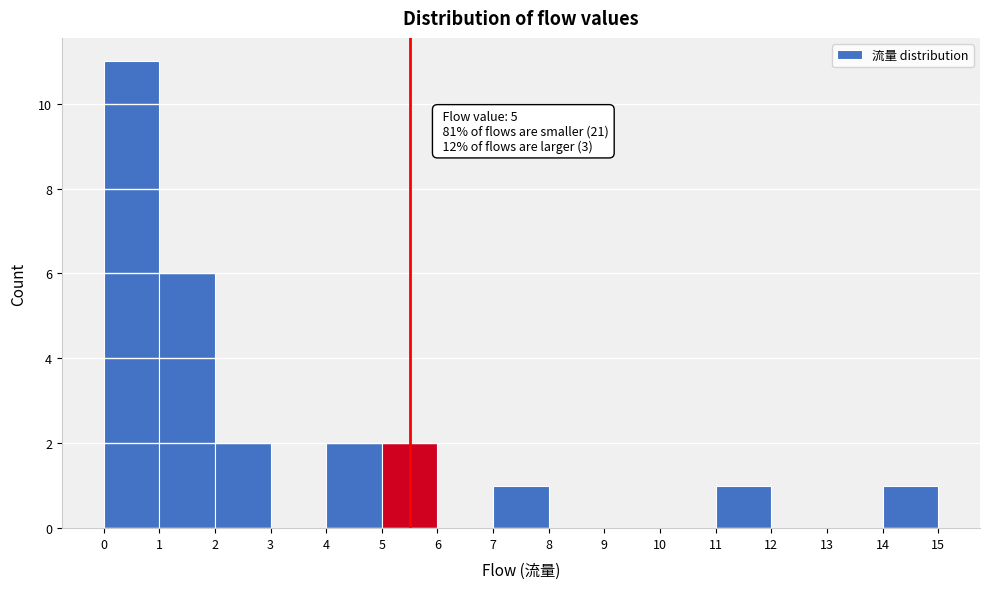

Over which range of the x-axis is the bar tallest?

0 to 1